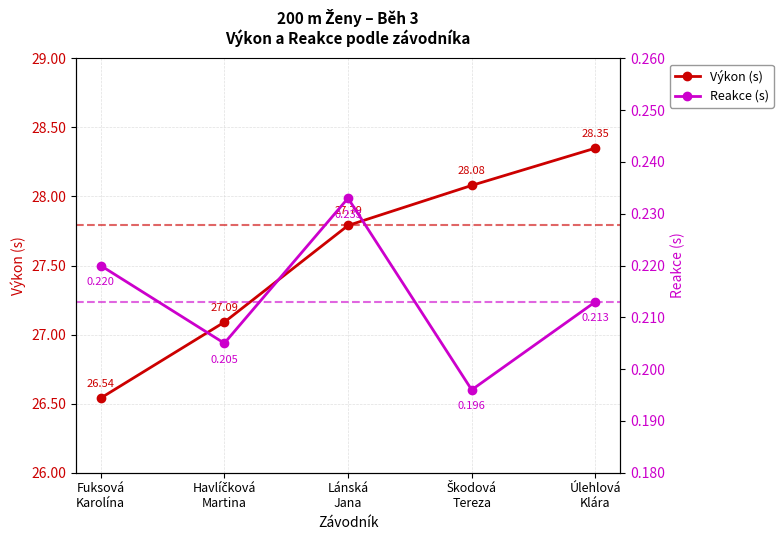

List the series in order of their peak value, highest first.

Výkon (s), Reakce (s)